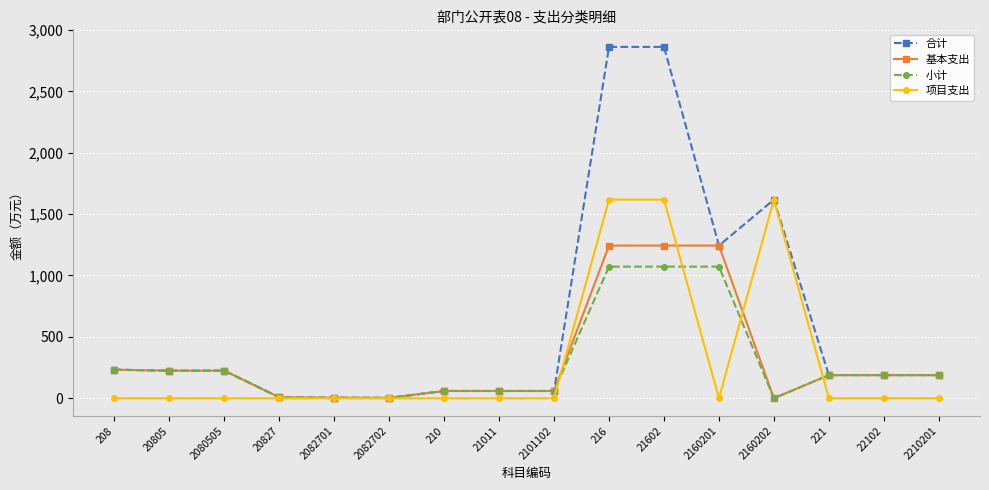

The 基本支出 series shows 59.3 at 21011. True or false?

True